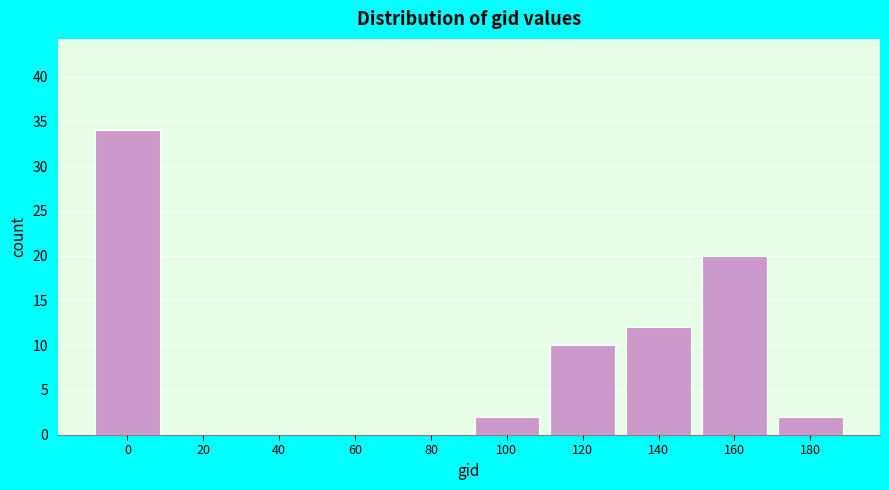

Reading left to right, extract all data points from this chart.

0=34	20=0	40=0	60=0	80=0	100=2	120=10	140=12	160=20	180=2